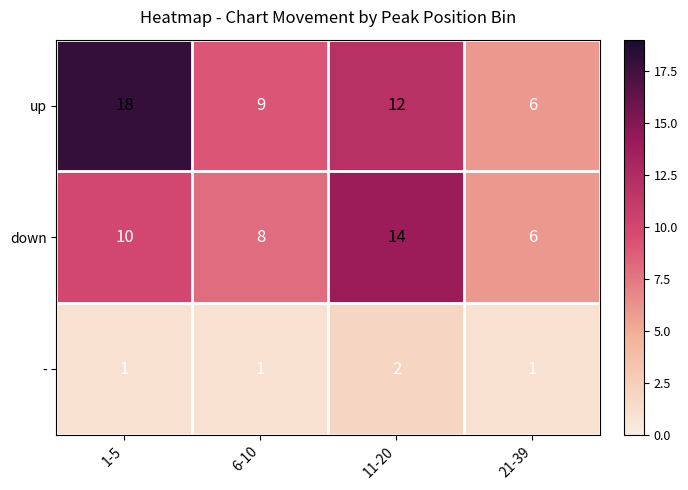

At how many categories does at least one series exceed 10?

2